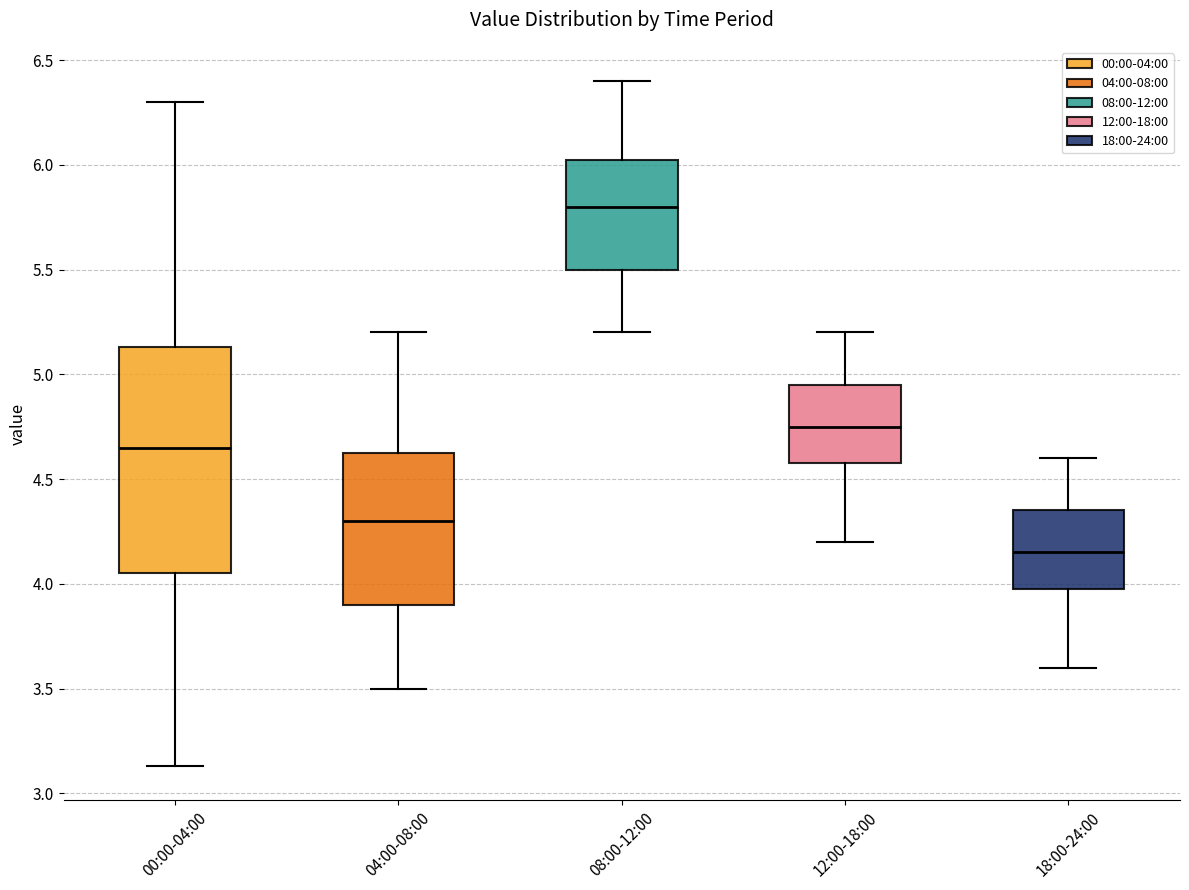

Where does the median line of the box for 00:00-04:00 sit on the y-axis? The values are not printed on the chart, so give them approximately, as read against the axis.

4.65